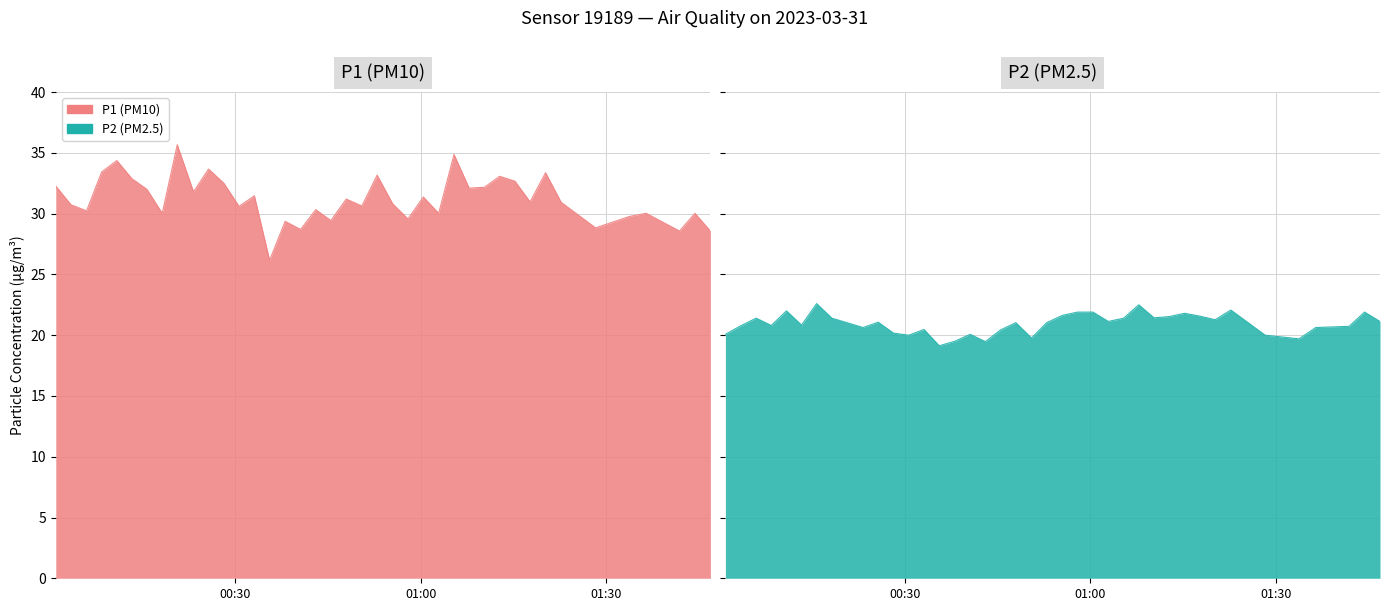

What is the difference between the maximum and second lowest values in the P2 series?

3.1